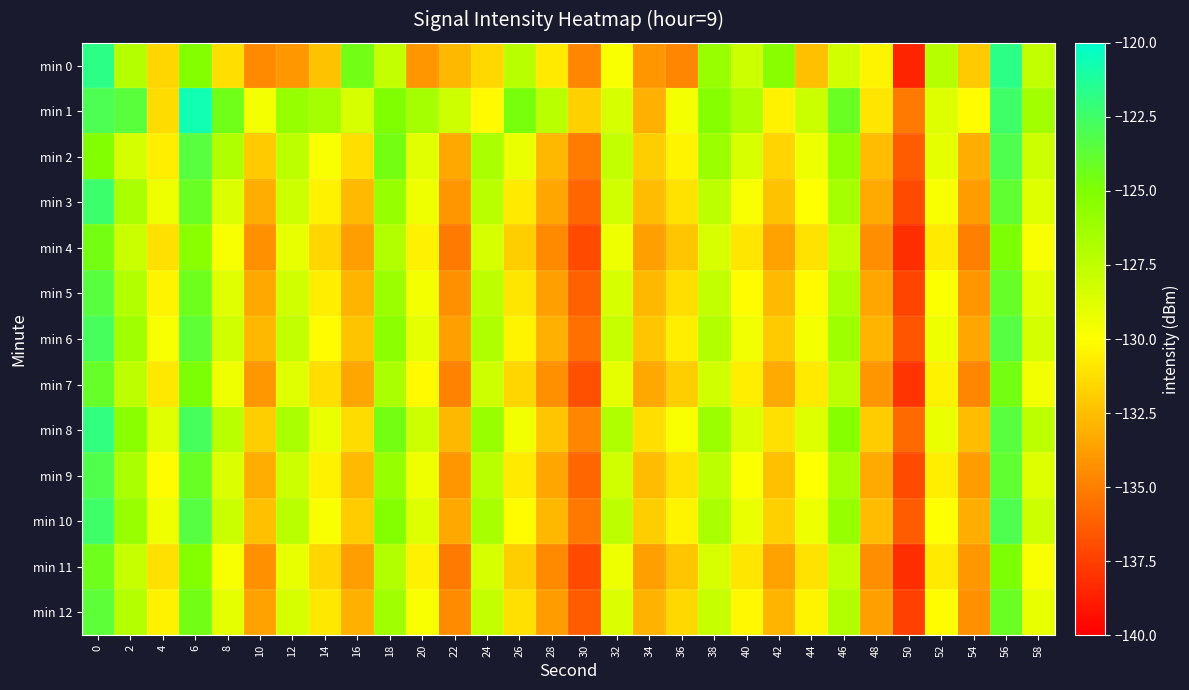

At 12, list the series in order from largest to smallest.

min 1, min 8, min 10, min 2, min 6, min 3, min 9, min 5, min 12, min 7, min 4, min 11, min 0